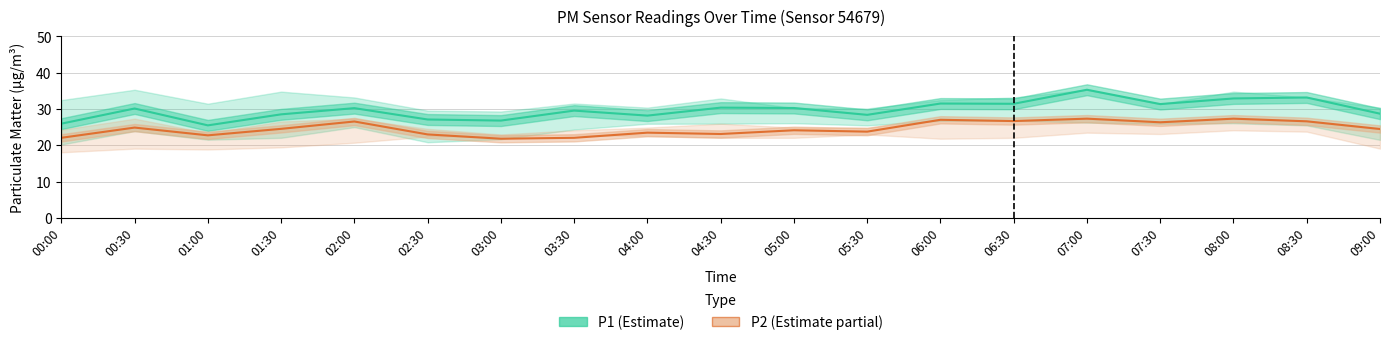

Which label corresponds to the largest value in the chart?

07:00